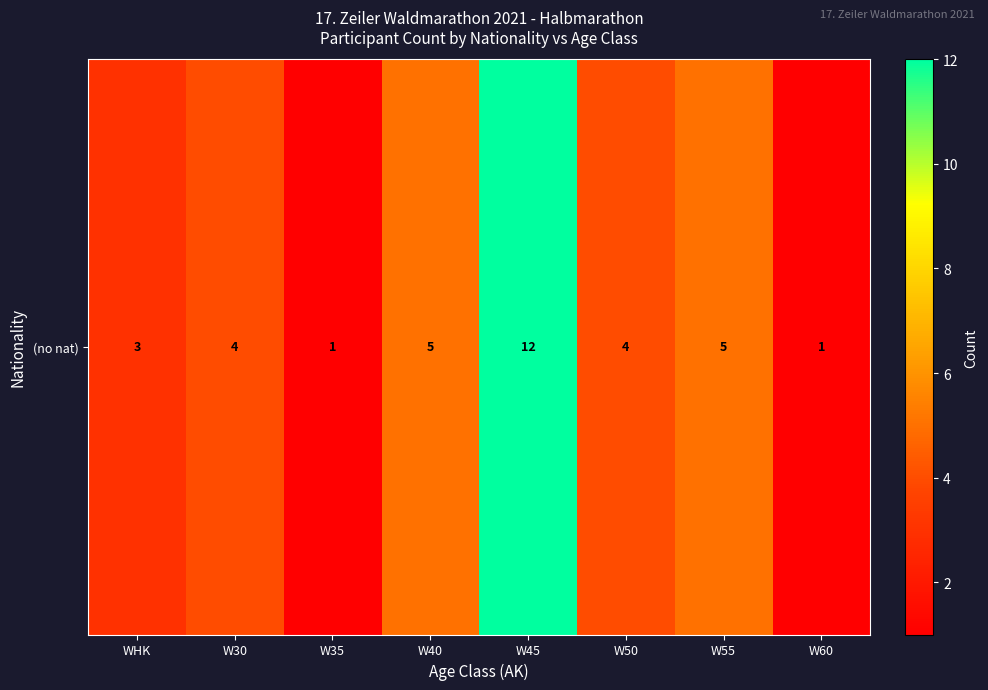

Rank the categories by value from highest to lowest.

W45, W40, W55, W30, W50, WHK, W35, W60